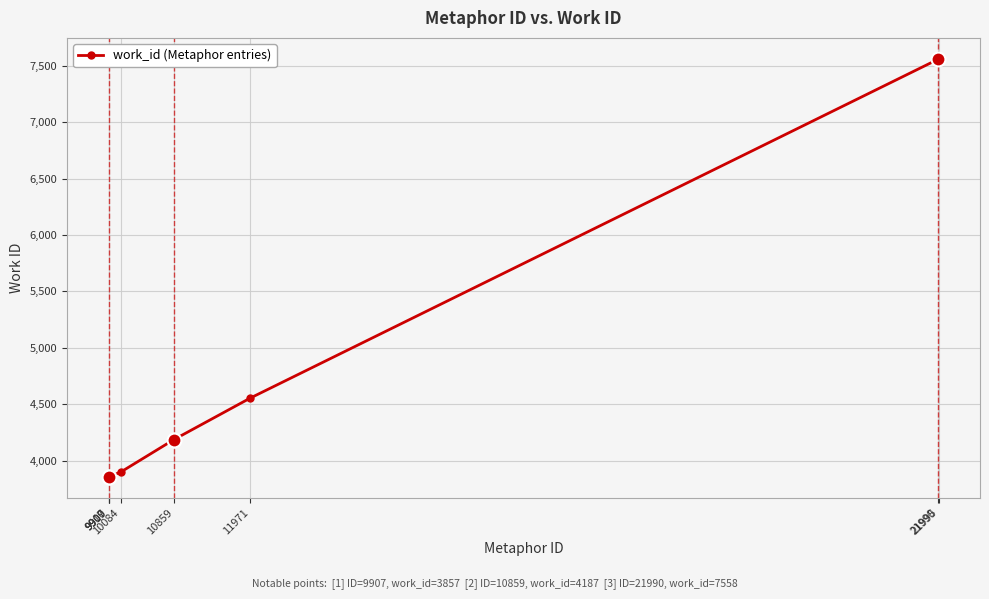

Does the chart display data point markers on the line(s)?

Yes